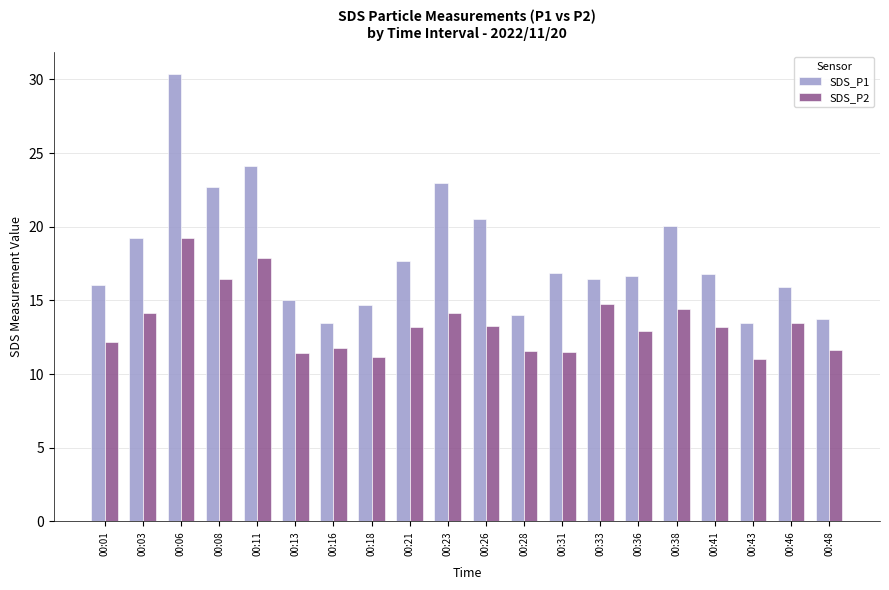

How many bars are there in each group?

2